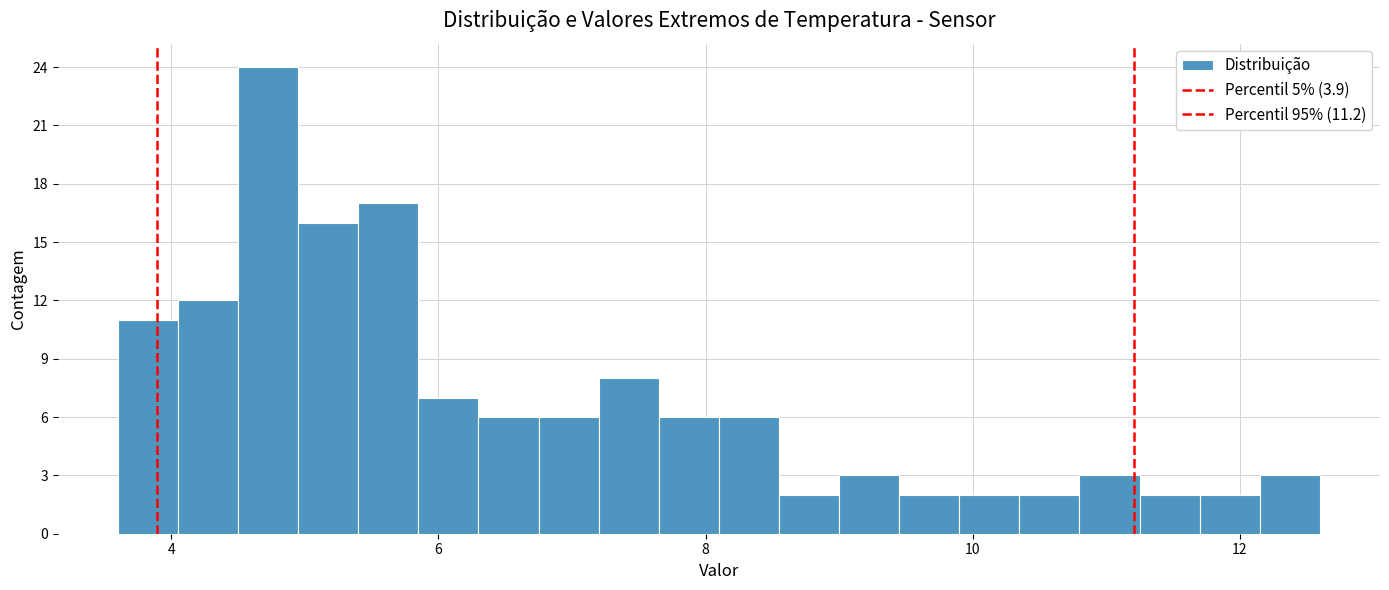

Around what value on the x-axis is the tallest bar? Give the approximate position of its centre, as read against the axis.

4.8